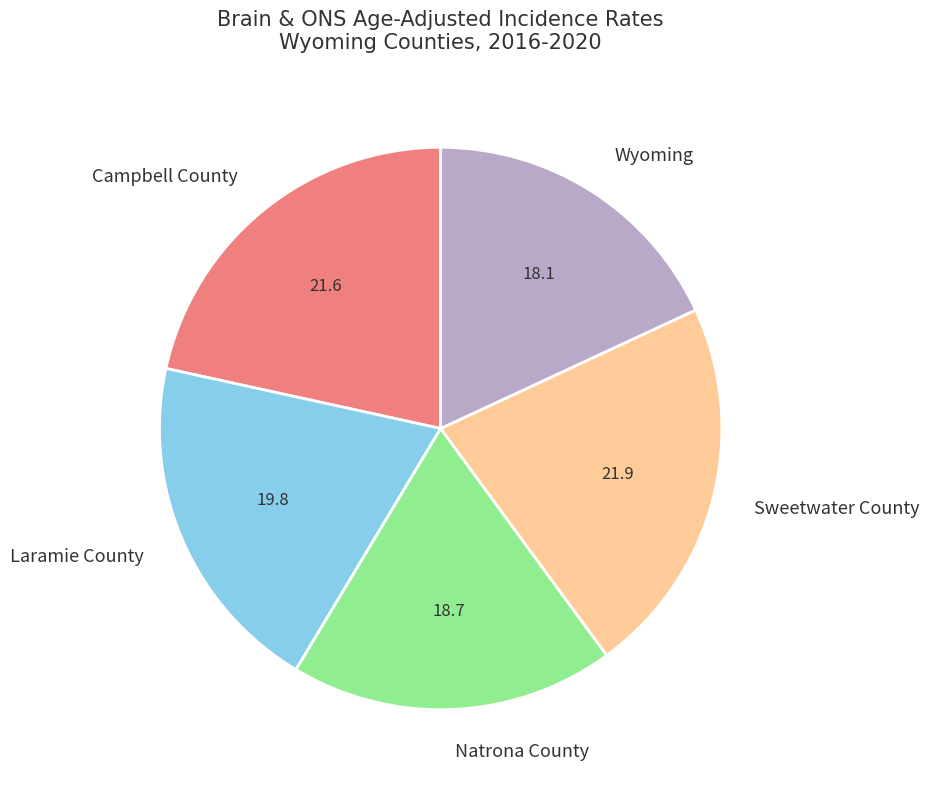

Is there any slice that represents more than half of the pie?

No